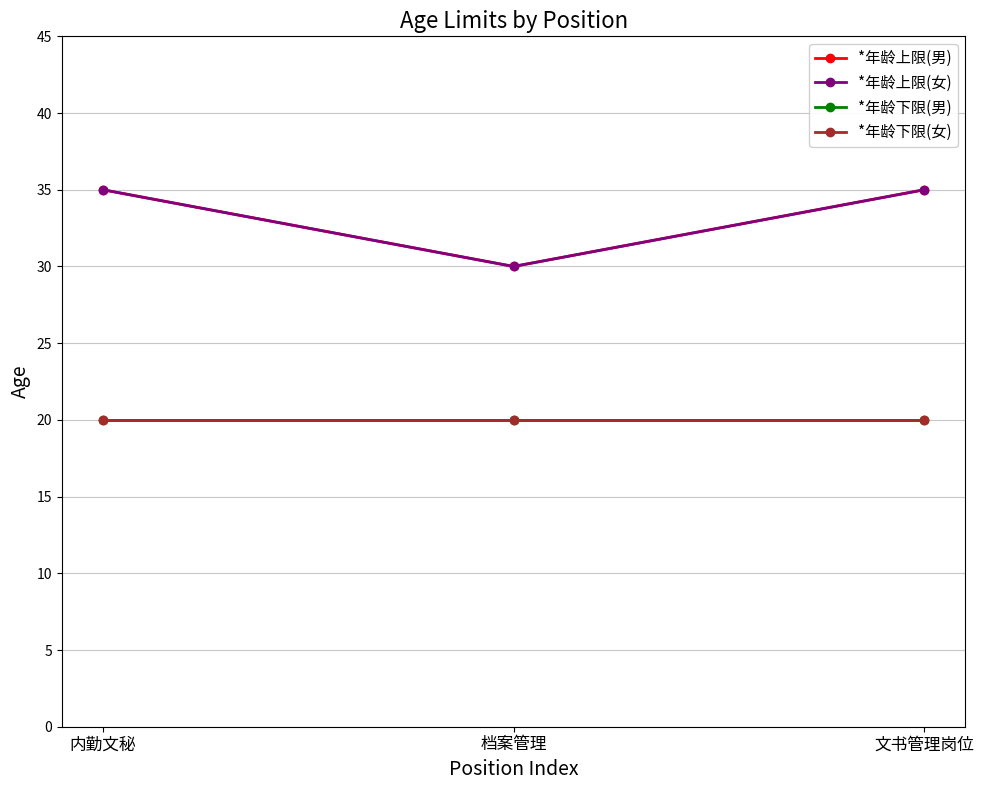

What position from the right is 文书管理岗位?

1